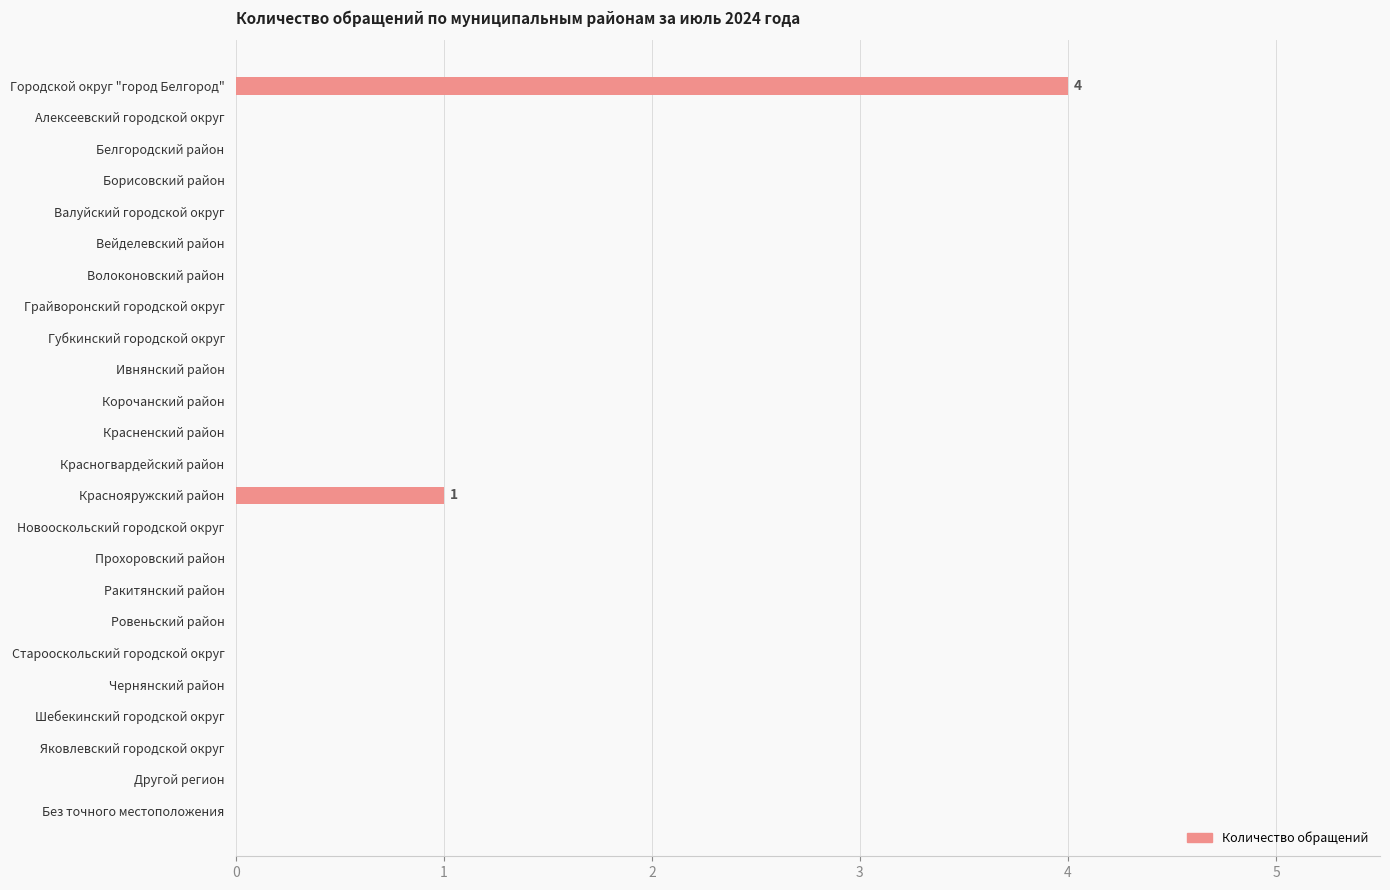

What is the greatest value displayed?

4